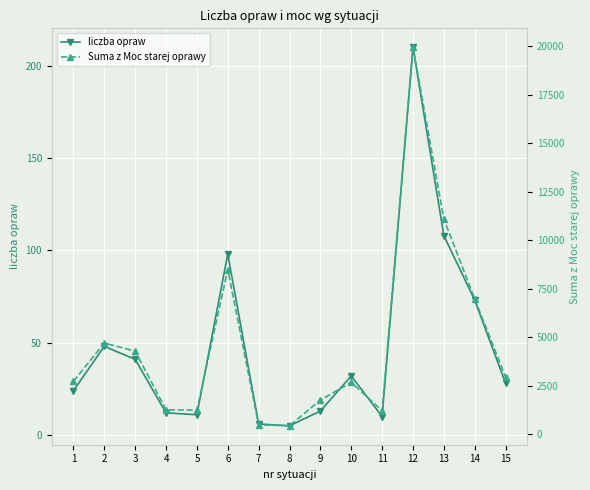

How many distinct data groups are displayed?

2